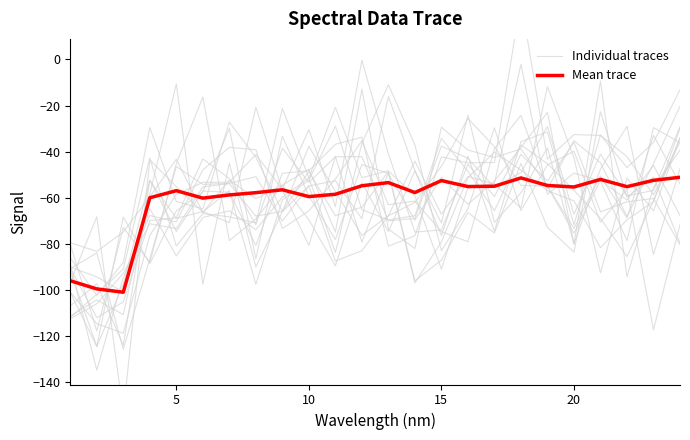

What is the approximate value of Mean trace at 10?

-58.5